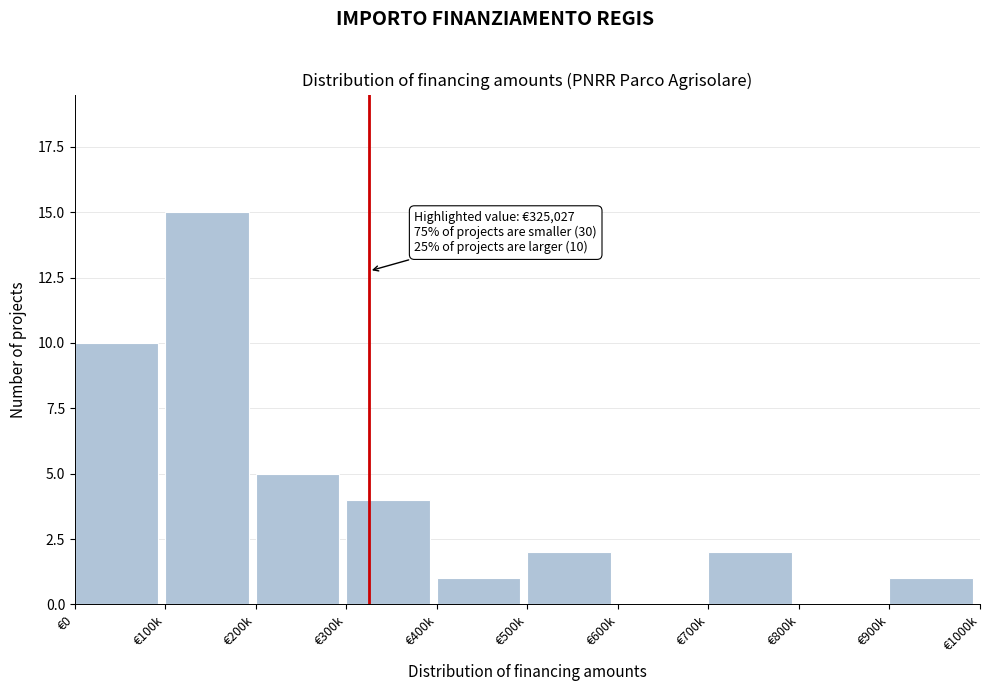

Reading left to right, transcribe all the data shown in this chart.

€0=10	€100k=15	€200k=5	€300k=4	€400k=1	€500k=2	€600k=0	€700k=2	€800k=0	€900k=1